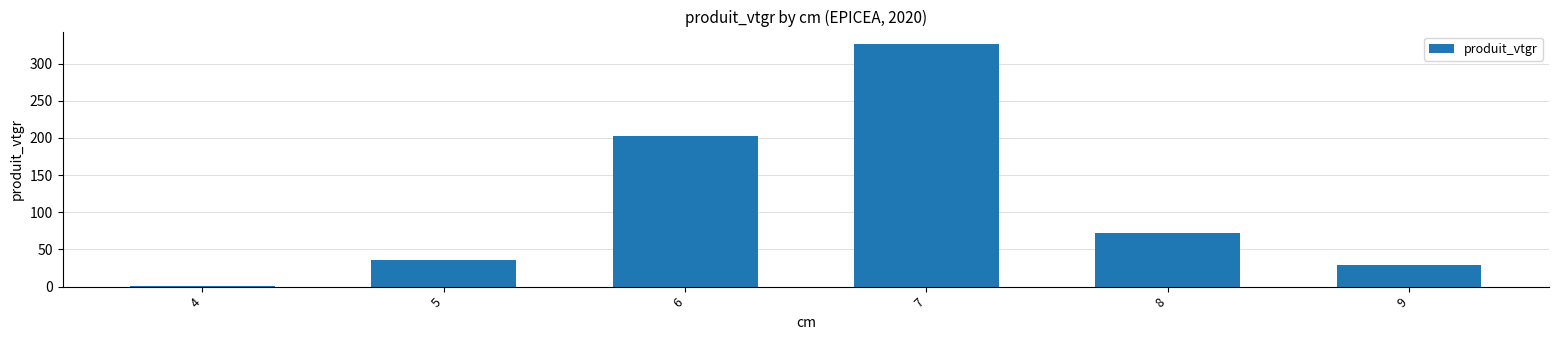

At which category does the chart reach its peak across all series?

7